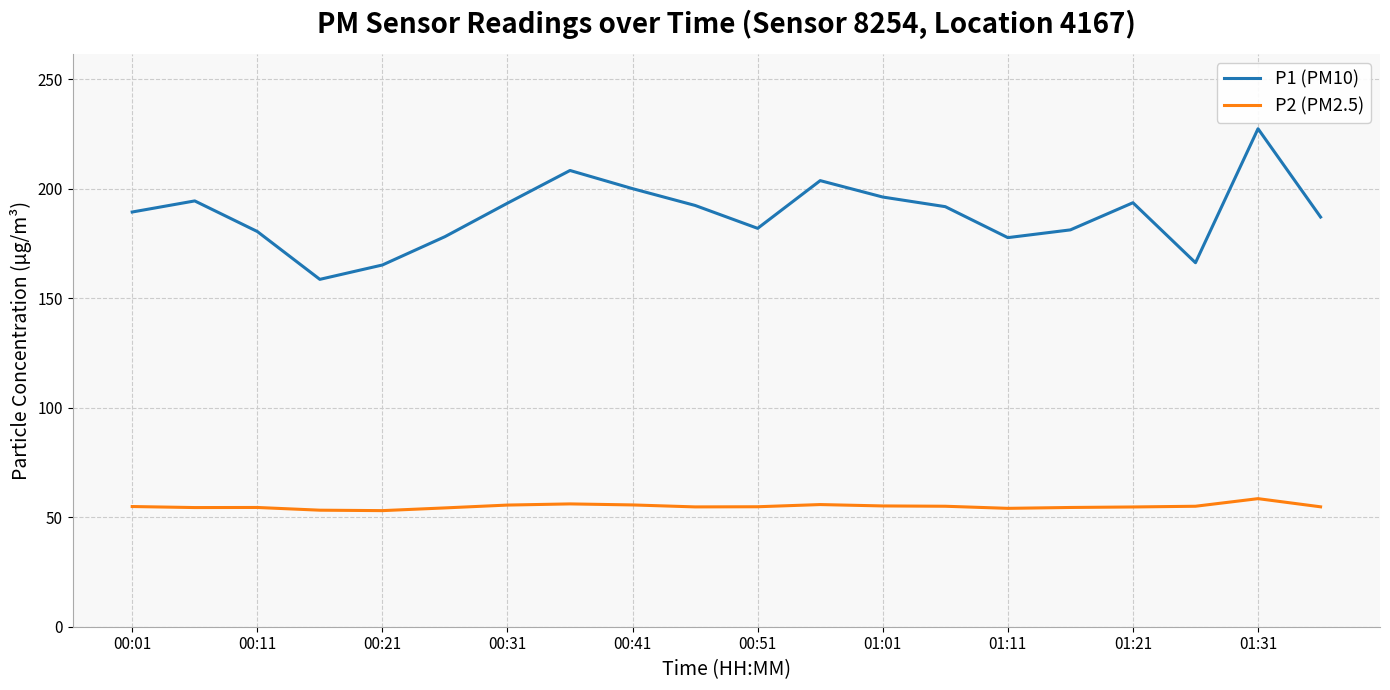

What is the average value of the P1 (PM10) series?

188.4